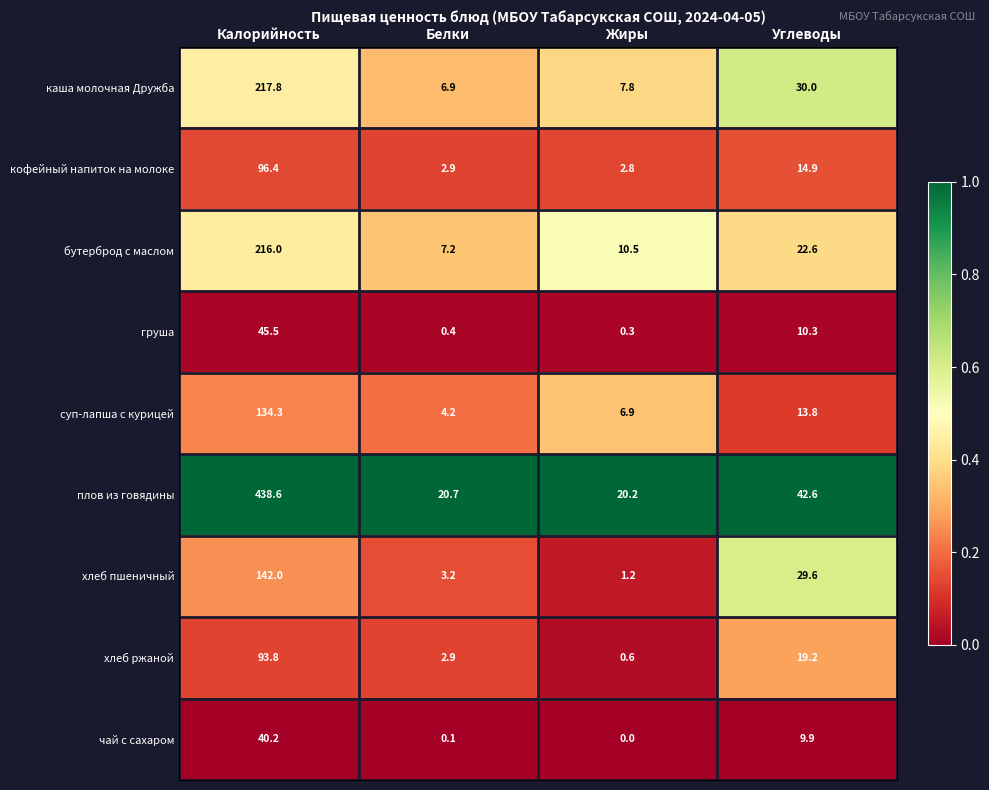

What is the average value of the каша молочная Дружба series?

65.6